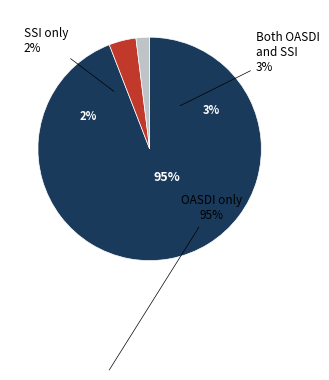

How many segments does this pie chart have?

3